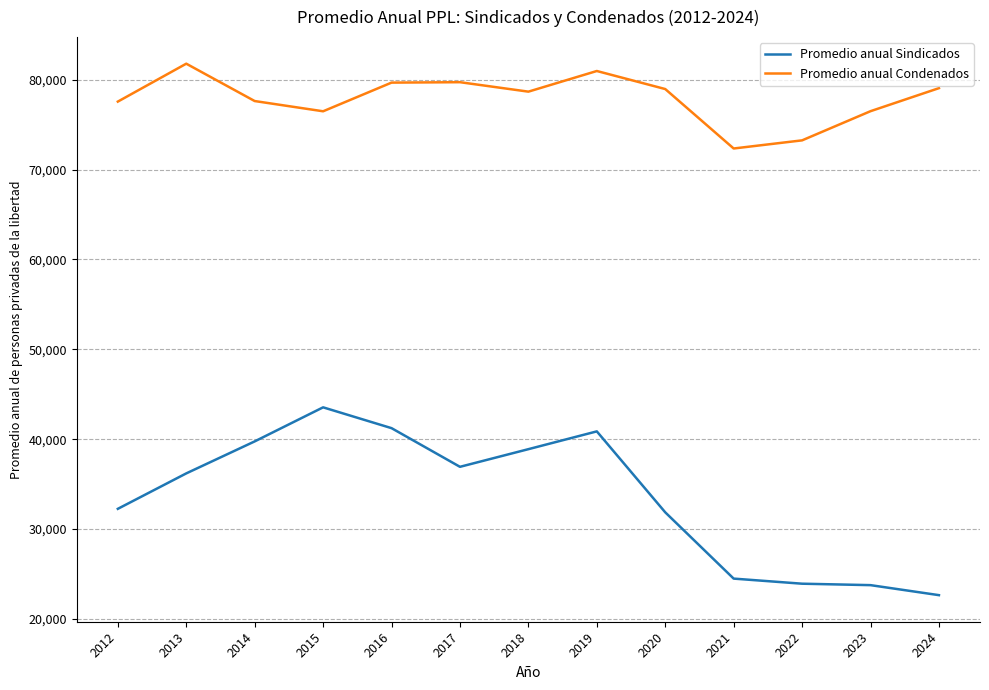

Which category has the highest value across all series?

2013